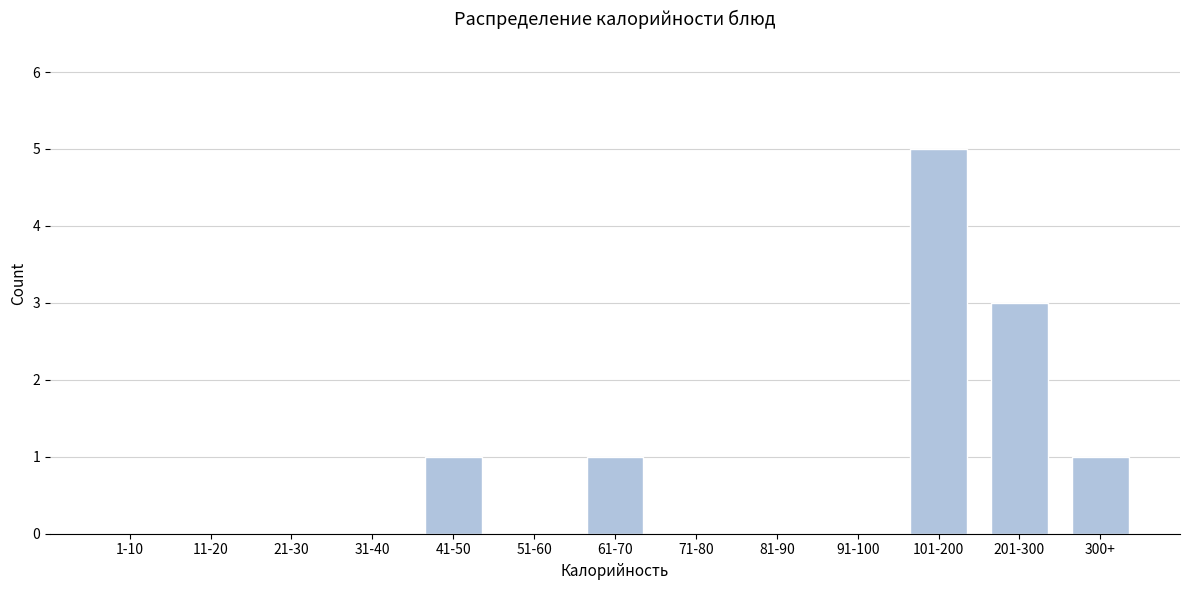

Reading right to left, what are all the values shown in this chart?

300+=1	201-300=3	101-200=5	91-100=0	81-90=0	71-80=0	61-70=1	51-60=0	41-50=1	31-40=0	21-30=0	11-20=0	1-10=0